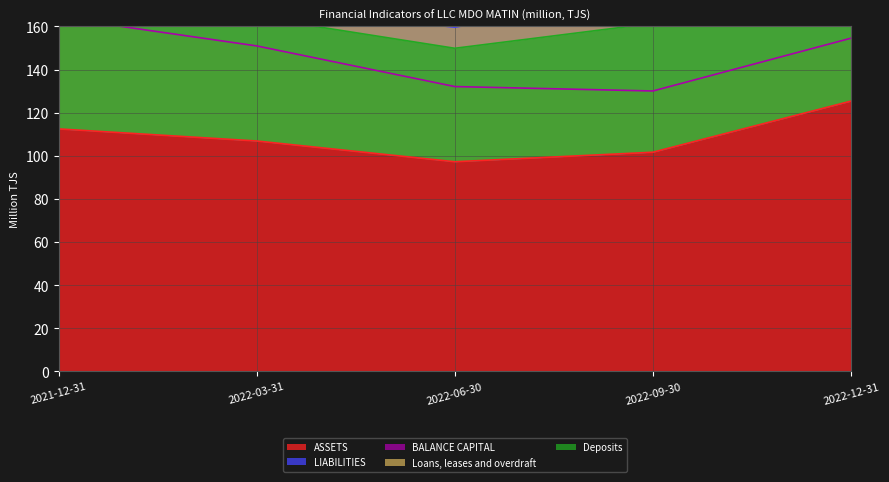

At how many categories does at least one series exceed 42?

5